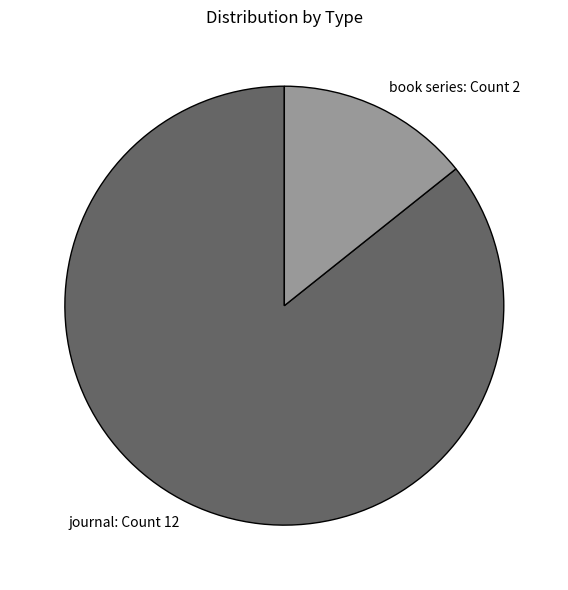

Do book series and journal together represent more than half of the pie?

Yes